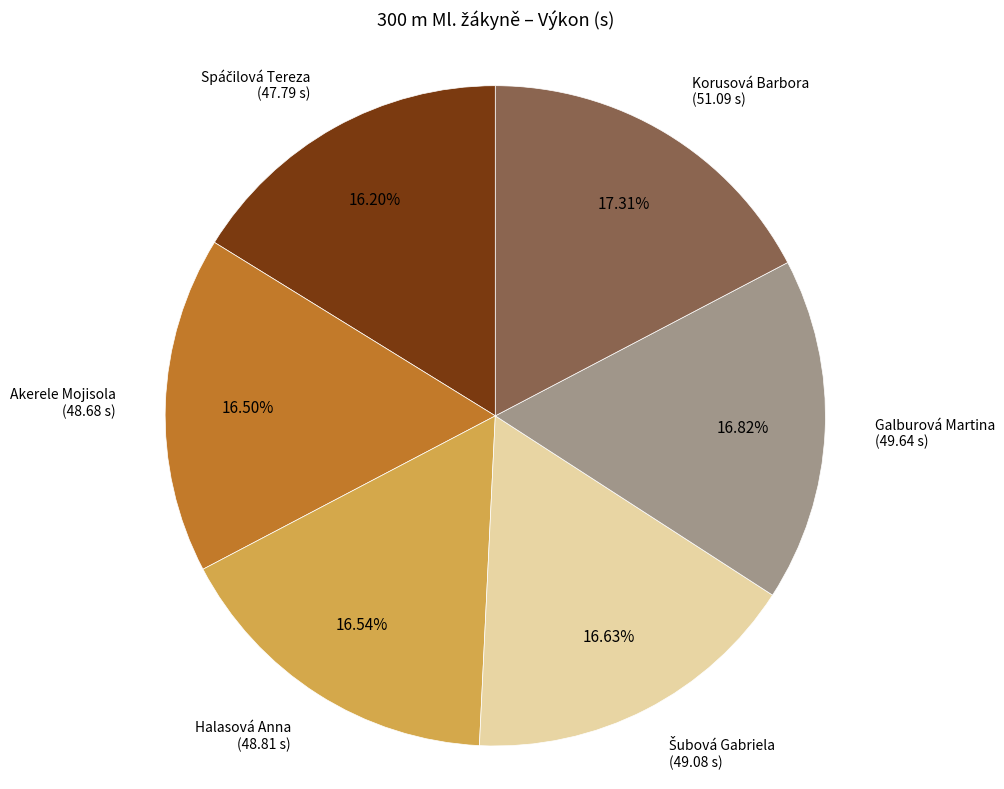

Is there a majority slice in this chart?

No